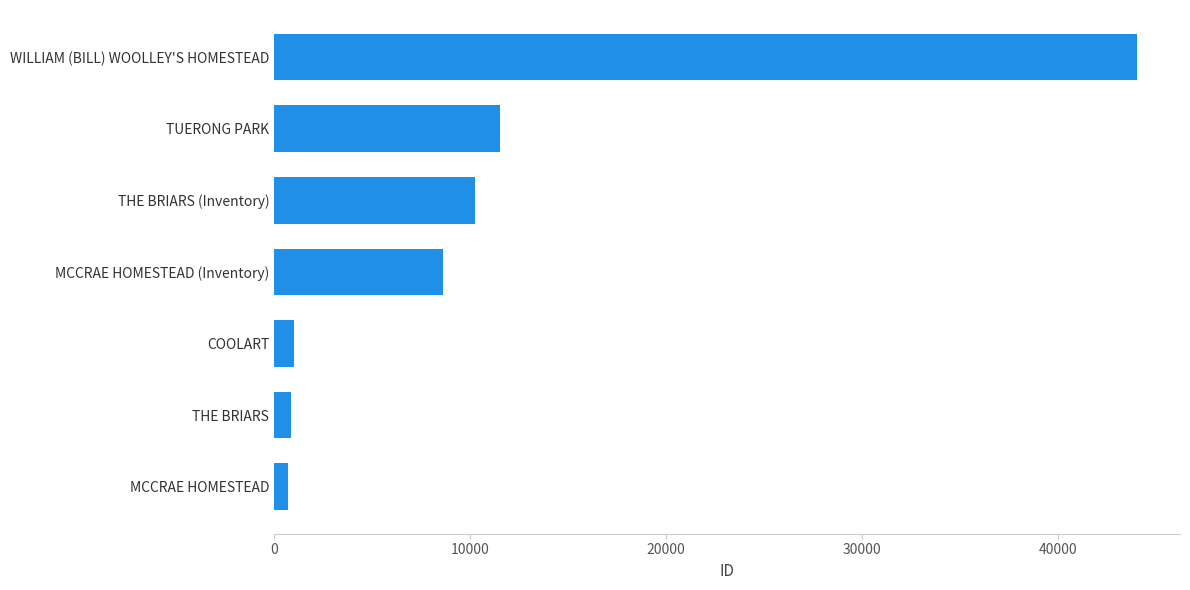

At which category does the chart reach its peak across all series?

WILLIAM (BILL) WOOLLEY'S HOMESTEAD